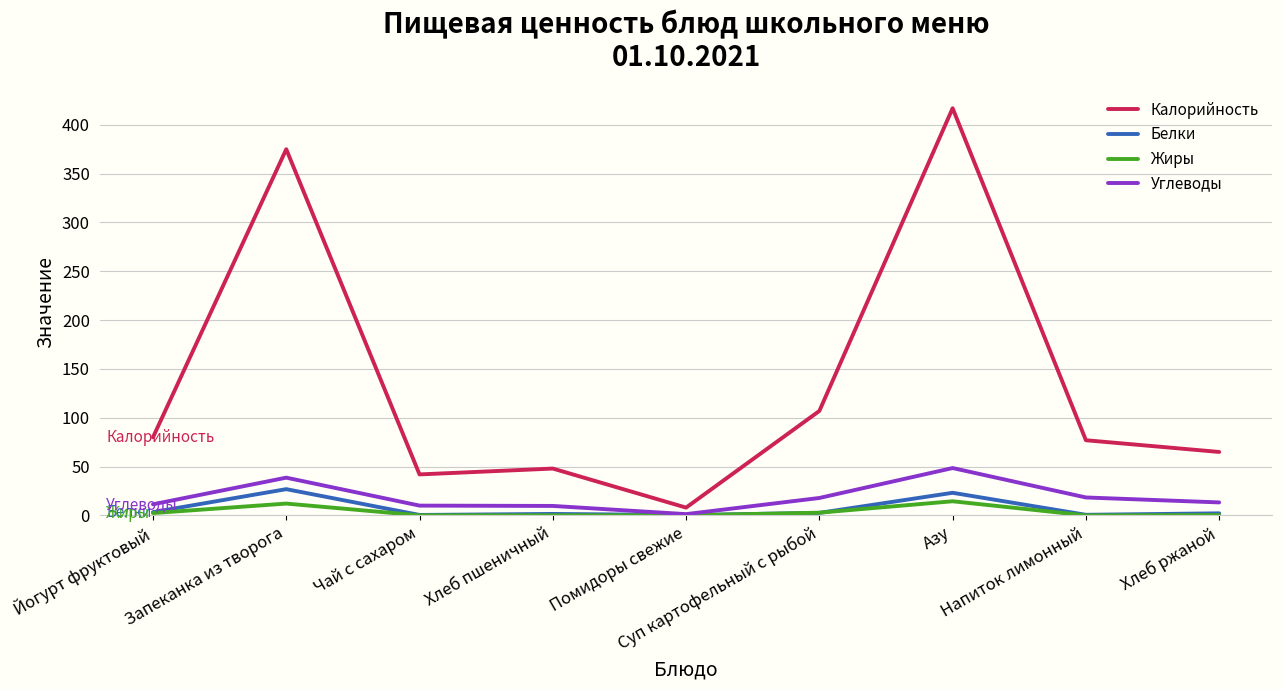

True or false: Калорийность has a value of 720.6 at Азу.

False